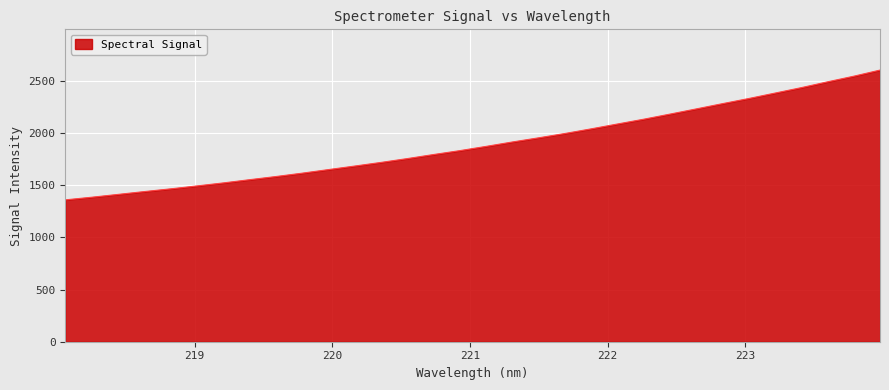

What is the maximum value shown in the chart?

2601.4